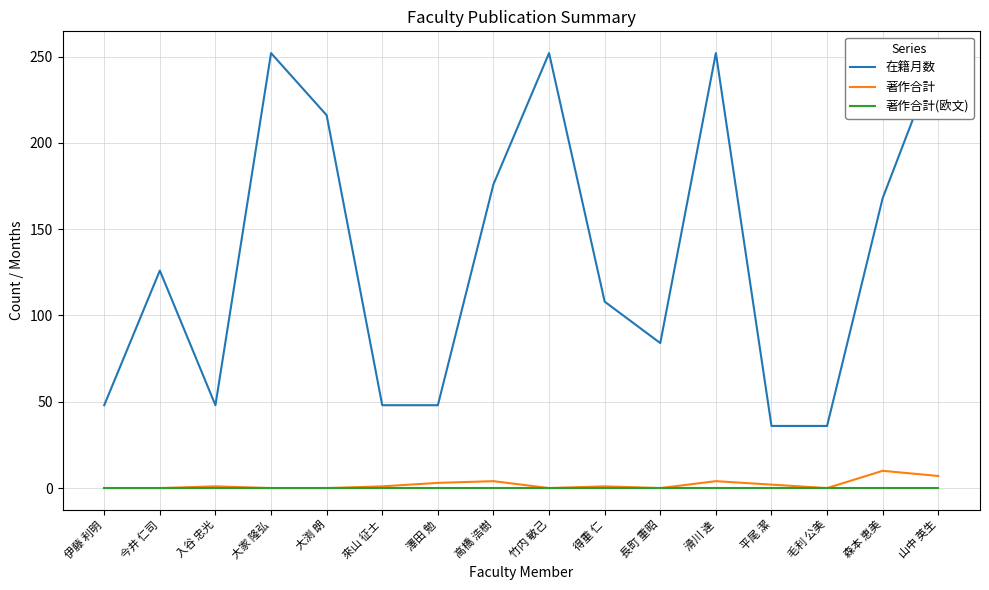

At which category is the sum across all series the highest?

山中 英生